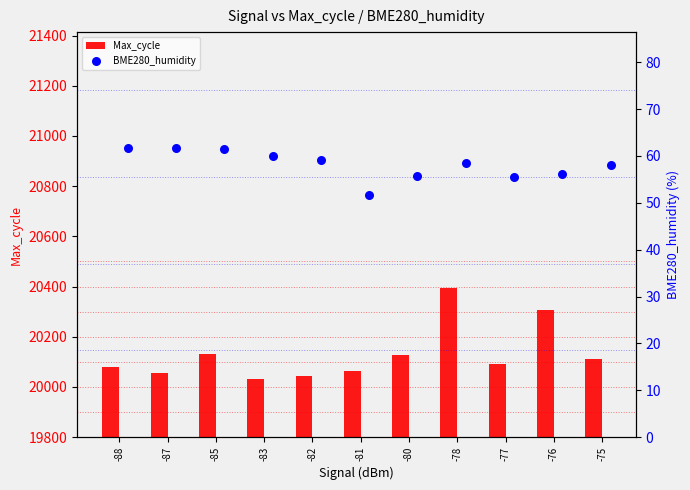

Which series has the largest total across all categories?

Max_cycle